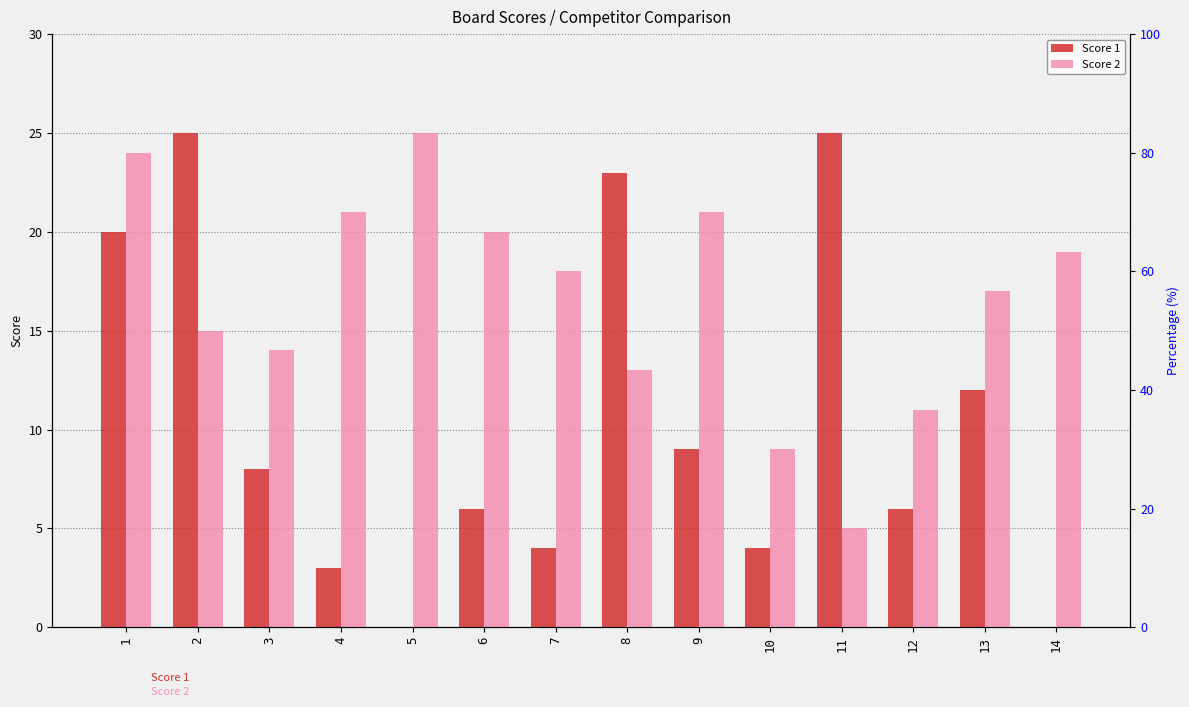

The Score 1 series shows 20 at 1. True or false?

True